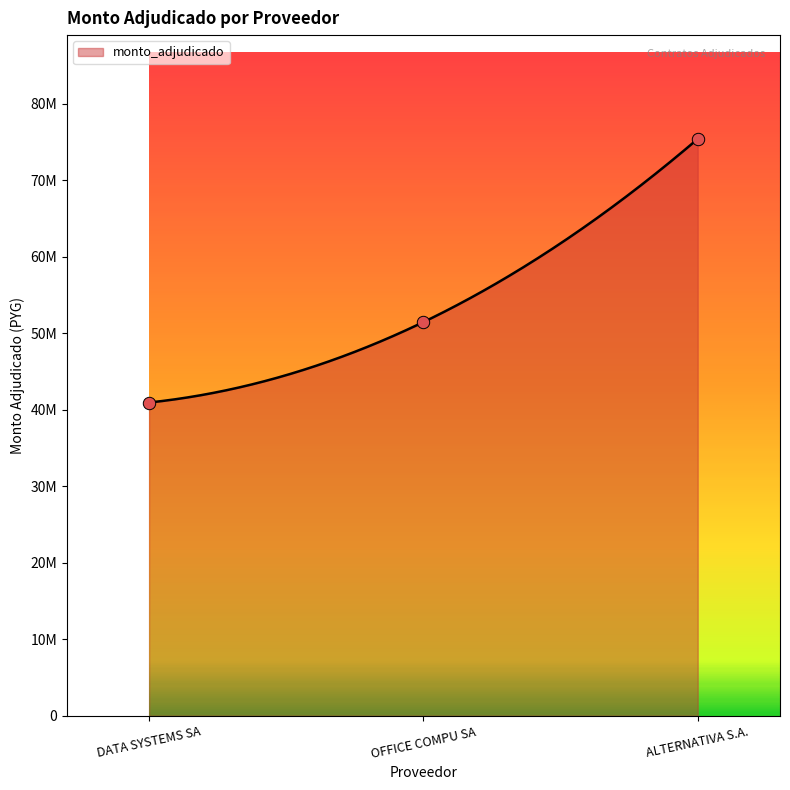

What is the ratio of the value at ALTERNATIVA S.A. to the value at DATA SYSTEMS SA?

1.8